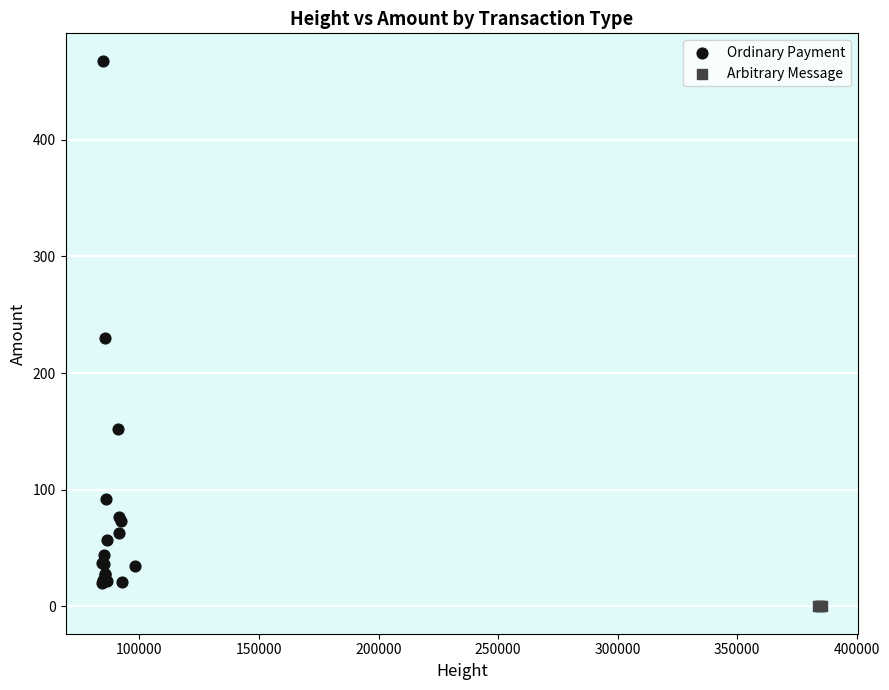

Which series contains the highest Y value?

Ordinary Payment